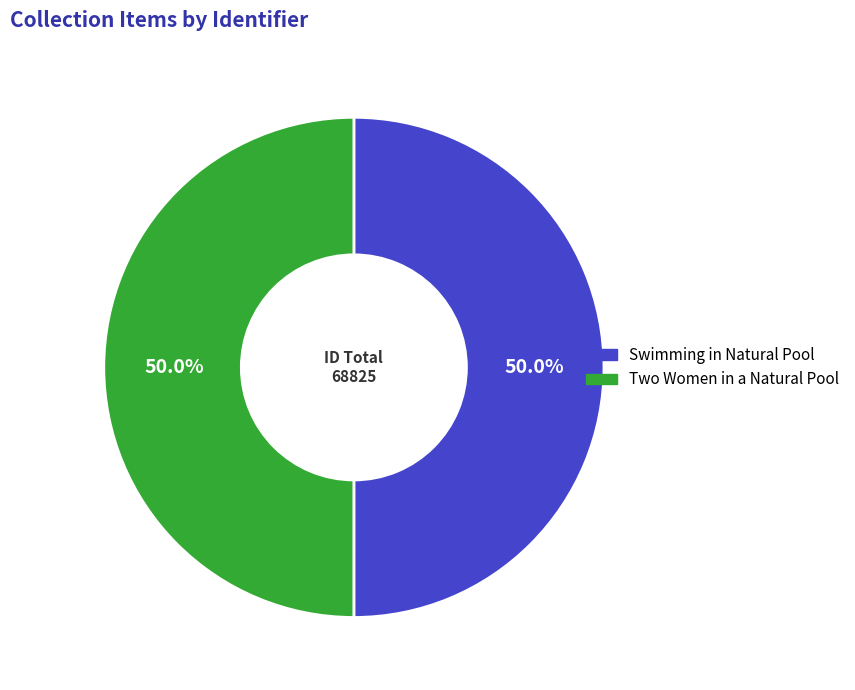

Do Two Women in a Natural Pool and Swimming in Natural Pool together represent more than half of the pie?

Yes